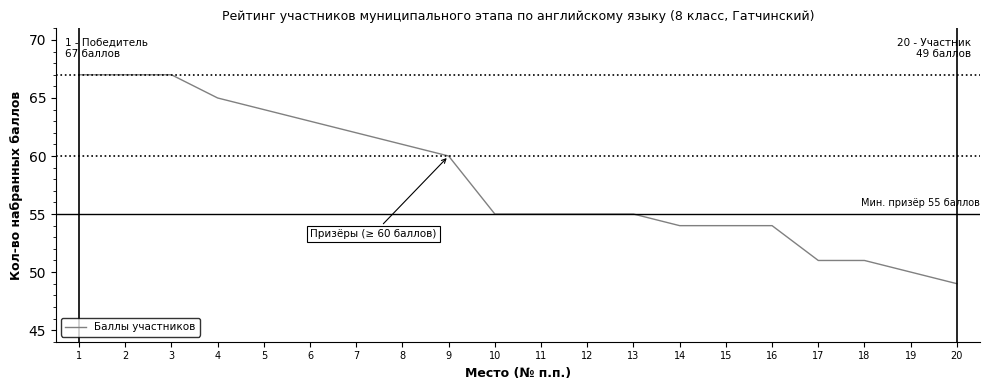

How many distinct data groups are displayed?

1